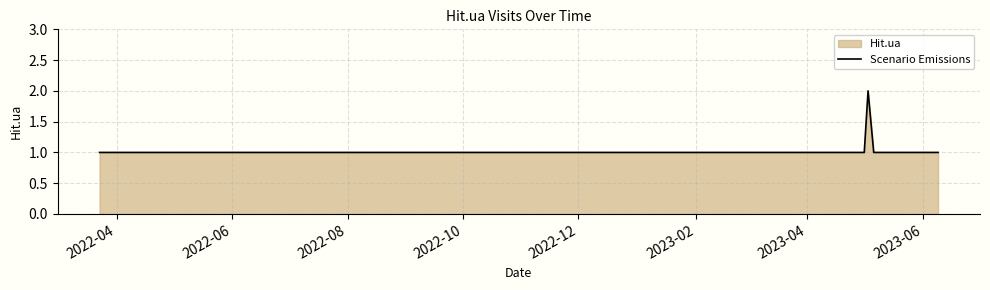

How many interior local peaks (higher than both neighbors) does the data have?

1